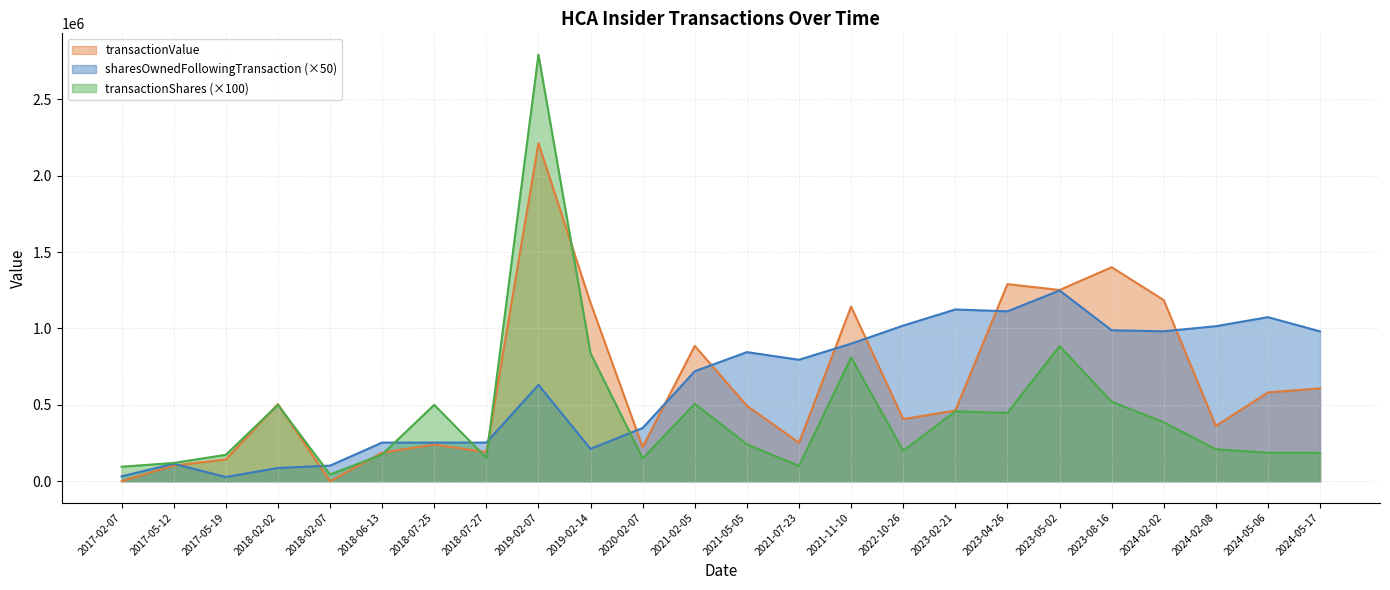

Which label corresponds to the largest value in the chart?

2019-02-07